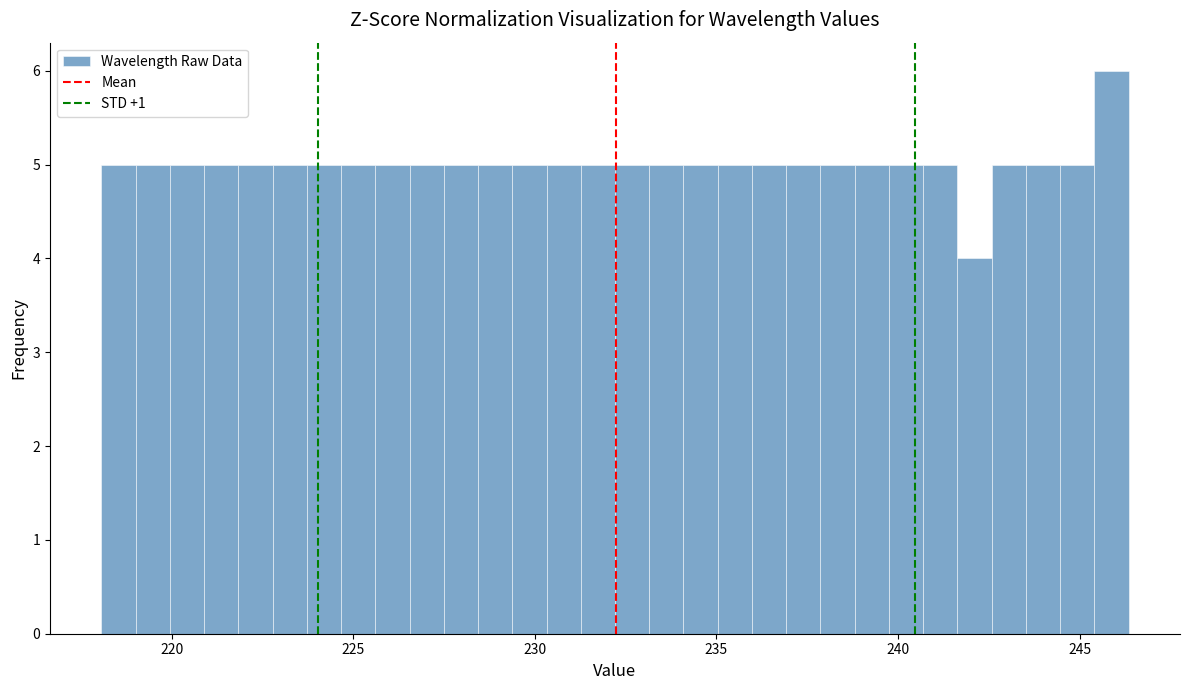

Read against the x-axis, roughly where is the centre of the tallest bar?

246.0